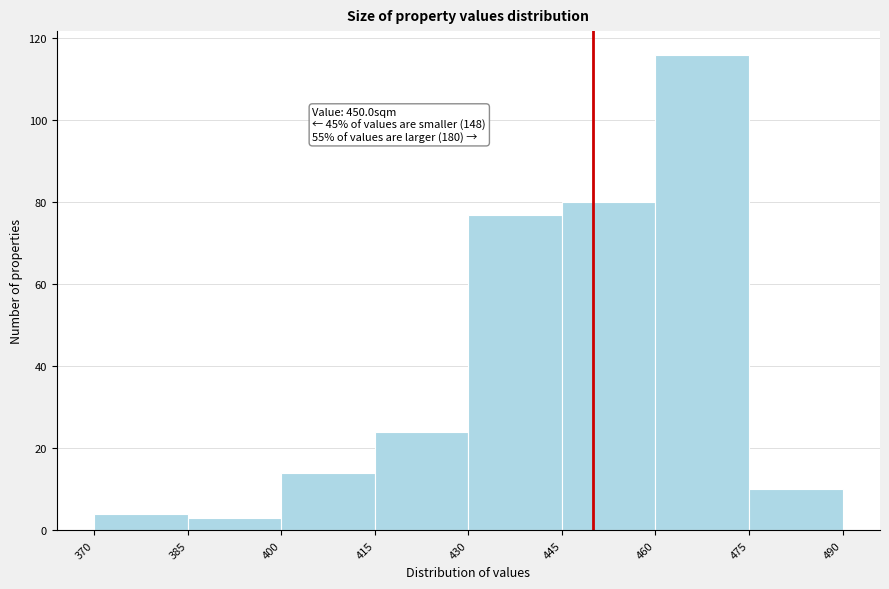

Over which range of the x-axis is the bar tallest?

460 to 475